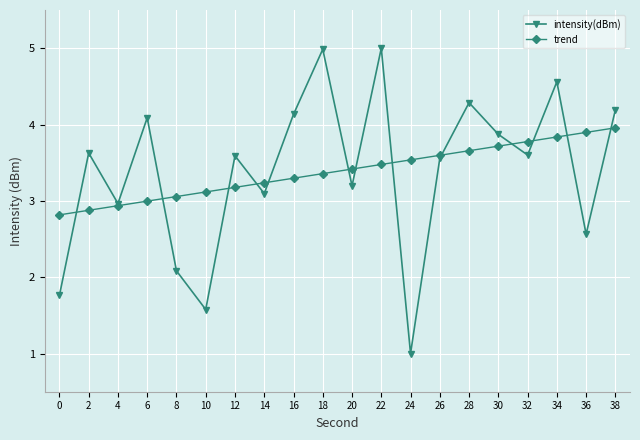

Between 0 and 36, which series saw the biggest shift?

trend